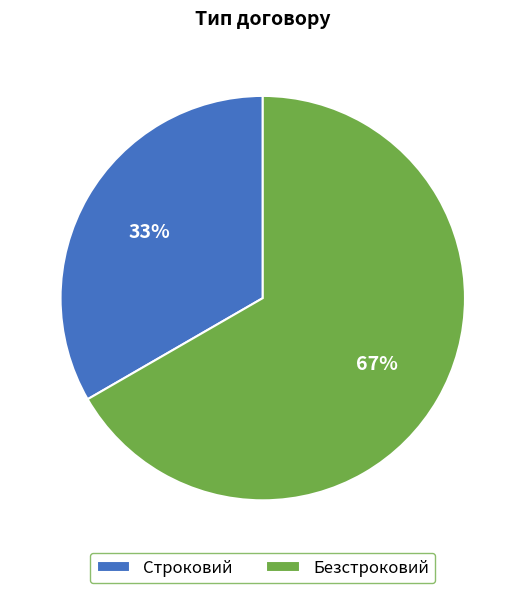

How many segments does this pie chart have?

2